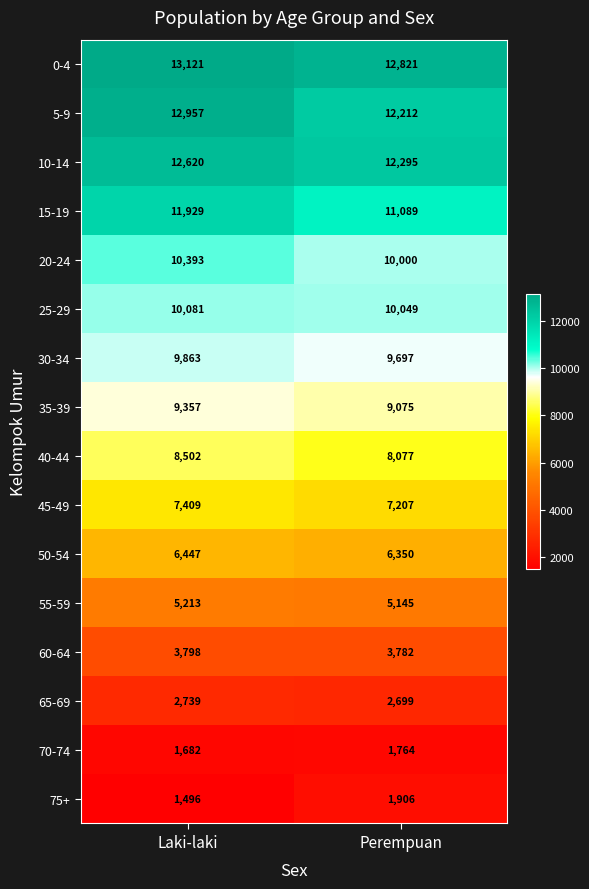

What value does the 60-64 series have at Laki-laki, to the nearest 5?

3800